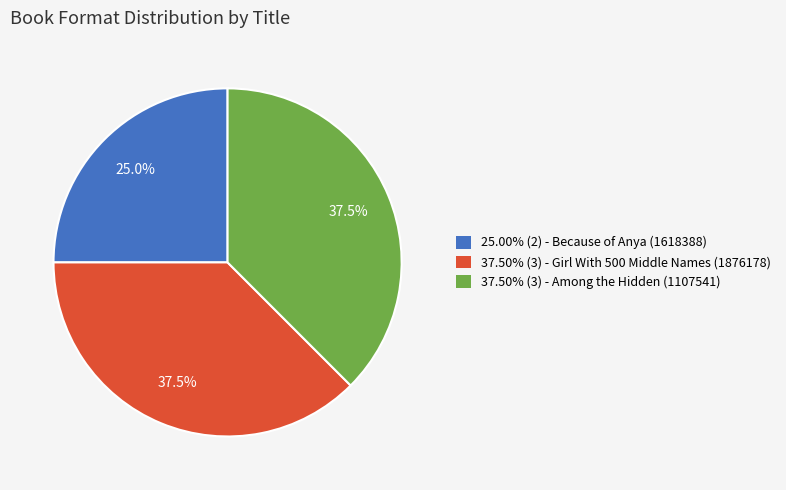

How many slices are in this pie chart?

3